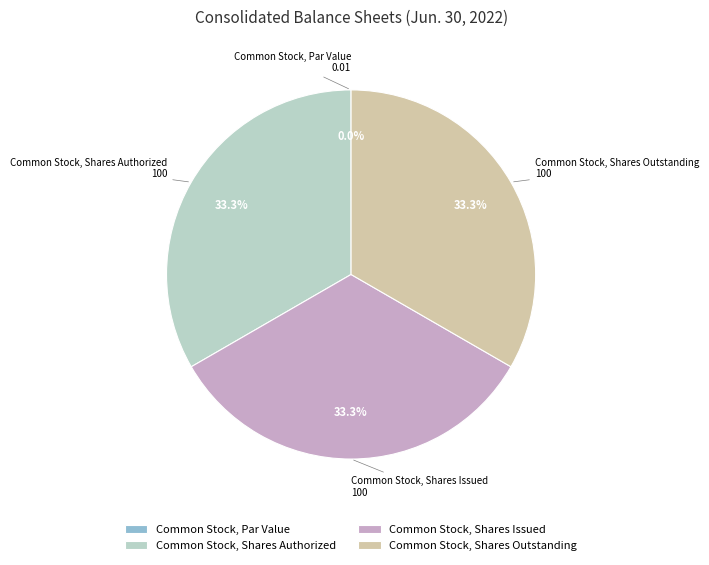

Is there any slice that represents more than half of the pie?

No